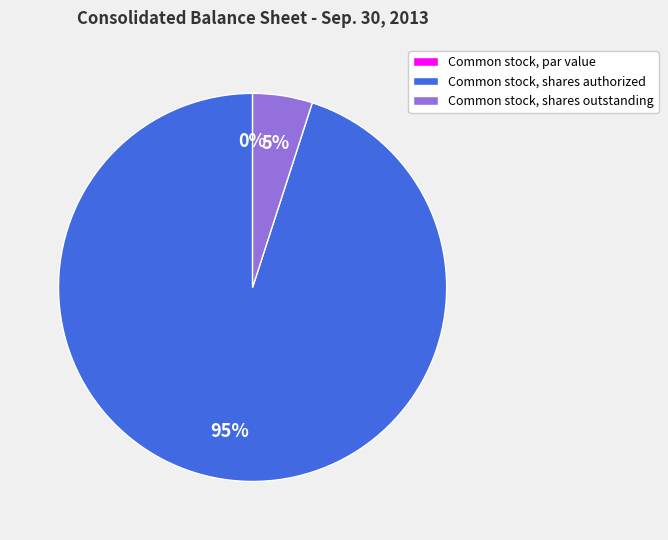

What percentage is NOT represented by Common stock, shares authorized?

5.0%